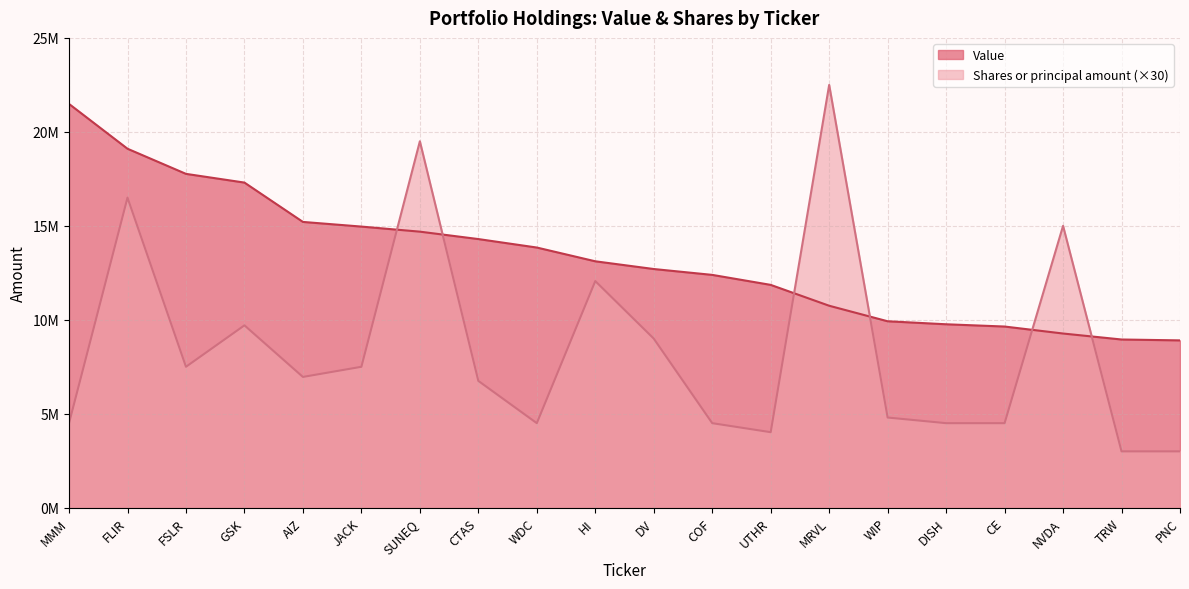

Rank the series by their average value, from lowest to highest.

Shares or principal amount (×30), Value